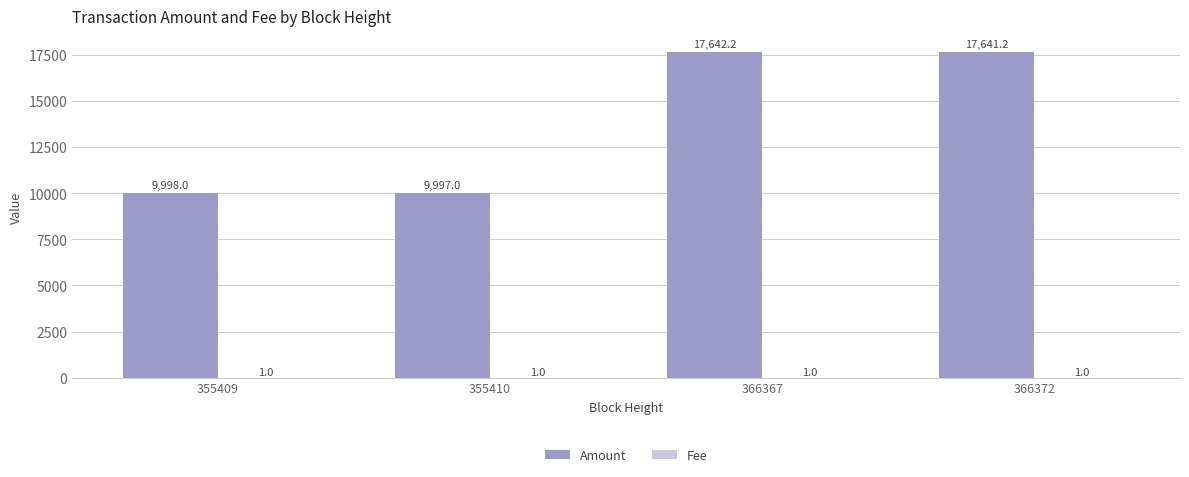

The value of Amount at 355409 is 17081.0. True or false?

False